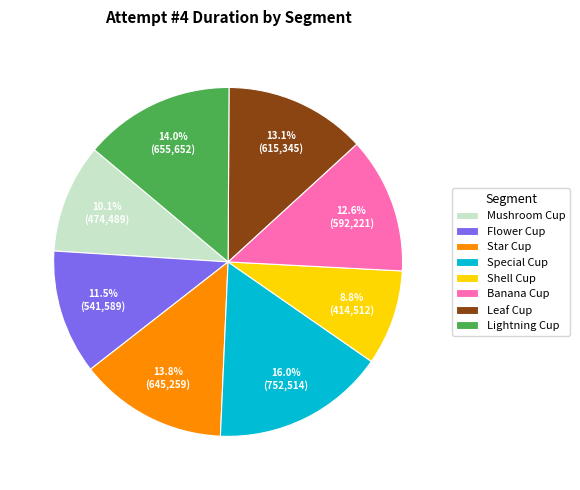

Is there any slice that represents more than half of the pie?

No